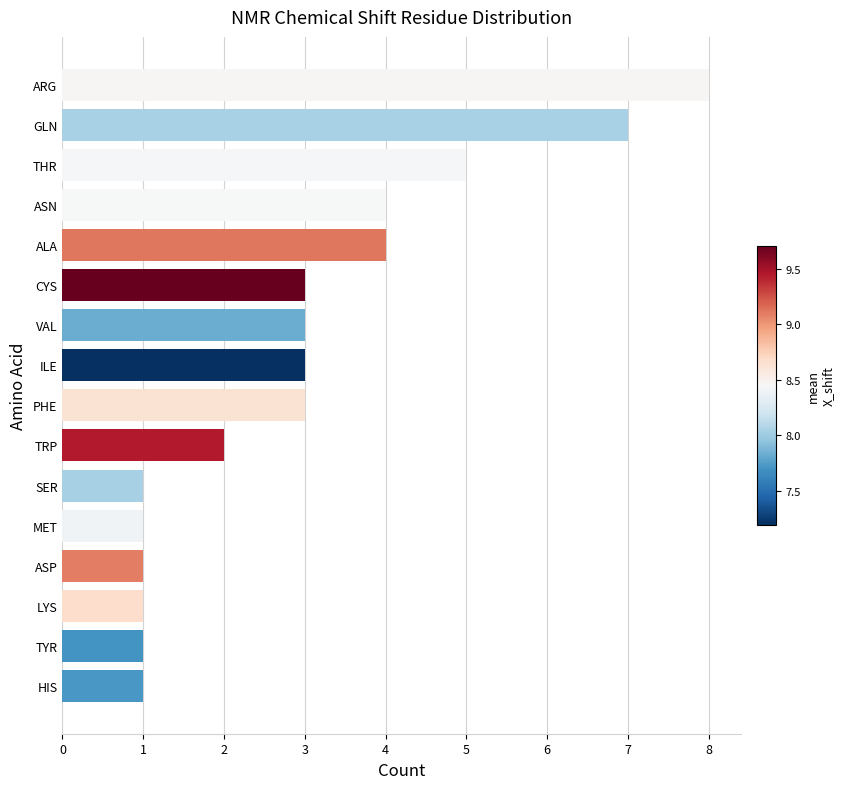

Between CYS and ALA, which is larger?

ALA